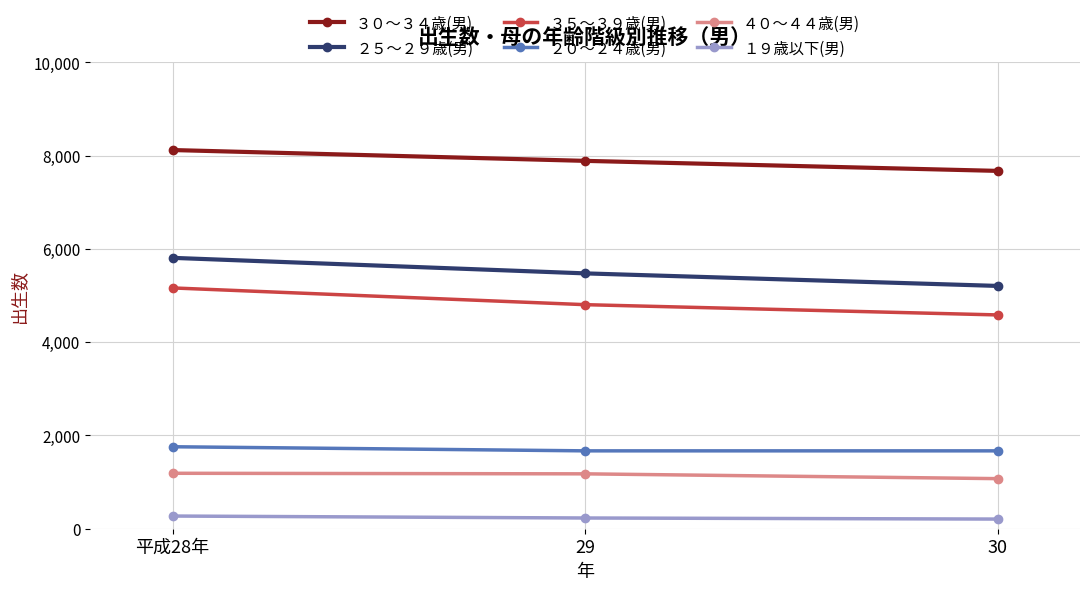

Which label corresponds to the largest value in the chart?

平成28年